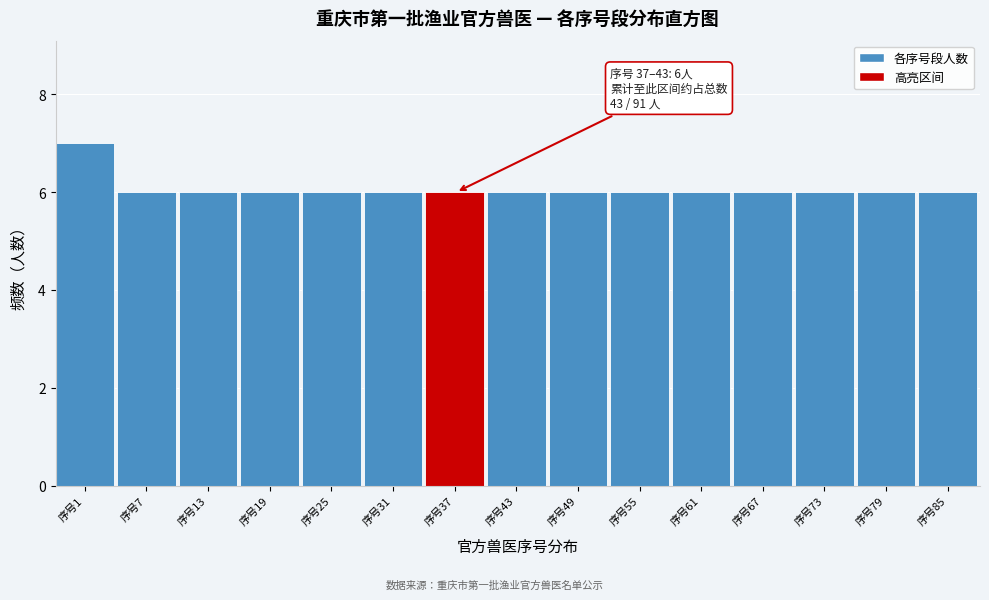

Reading left to right, list all the values displayed in this chart.

7	6	6	6	6	6	6	6	6	6	6	6	6	6	6